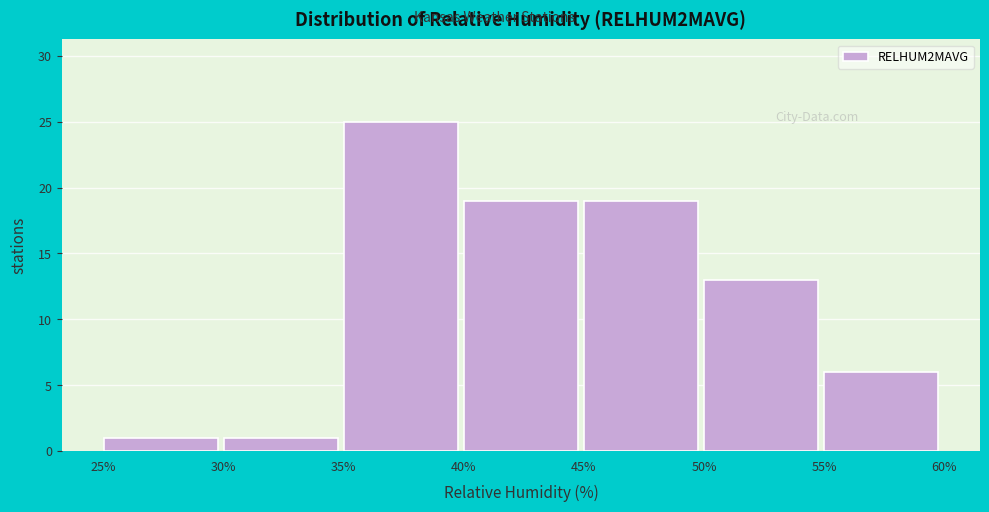

Reading left to right, transcribe this chart: for each bar, give the range it covers on the x-axis and its height. The values are not printed on the chart, so give them approximately, as read against the axis.

25% to 30%: 1
30% to 35%: 1
35% to 40%: 25
40% to 45%: 19
45% to 50%: 19
50% to 55%: 13
55% to 60%: 6